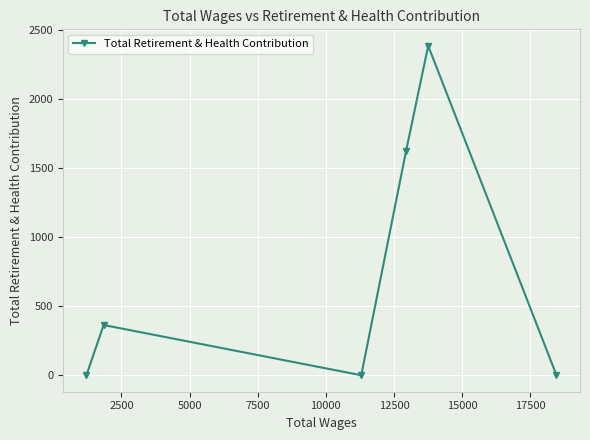

How many data points are less than 364?

3